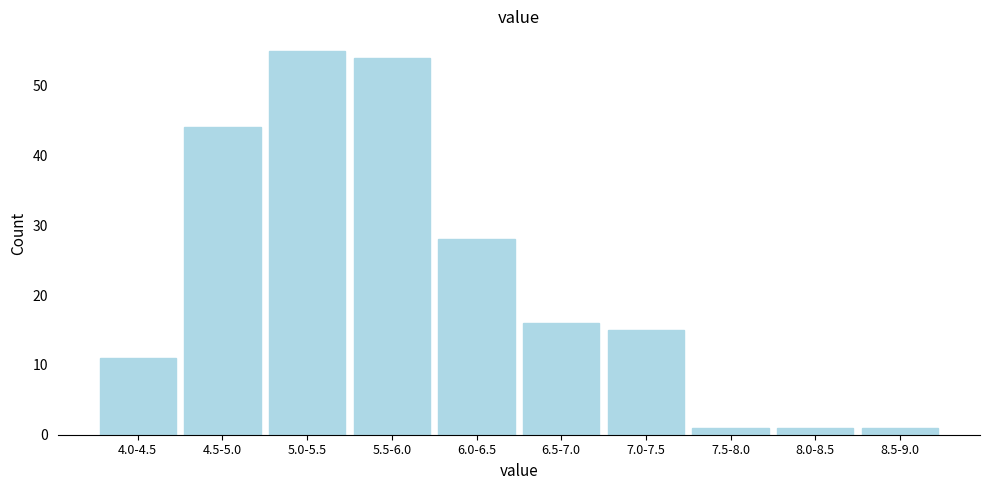

Reading left to right, extract all data points from this chart.

4.0-4.5=11	4.5-5.0=44	5.0-5.5=55	5.5-6.0=54	6.0-6.5=28	6.5-7.0=16	7.0-7.5=15	7.5-8.0=1	8.0-8.5=1	8.5-9.0=1